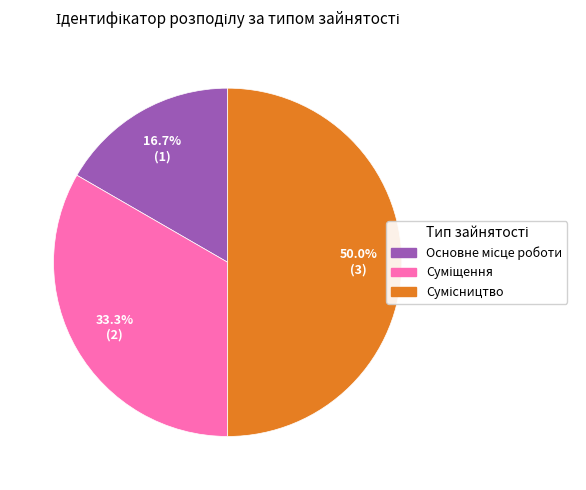

Count the number of slices in the pie.

3